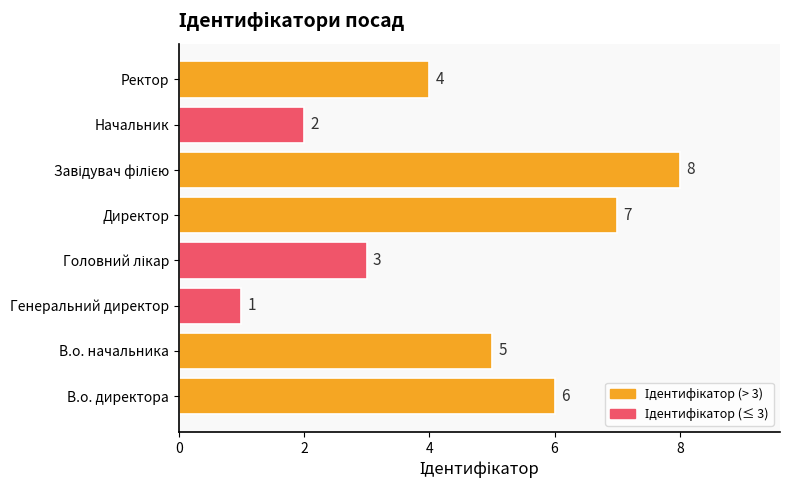

What is the difference between the maximum and second lowest values?

6